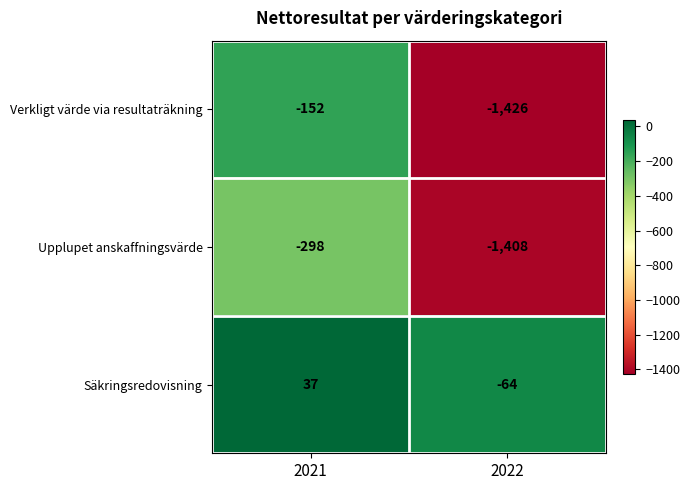

Which series has the largest total across all categories?

Säkringsredovisning